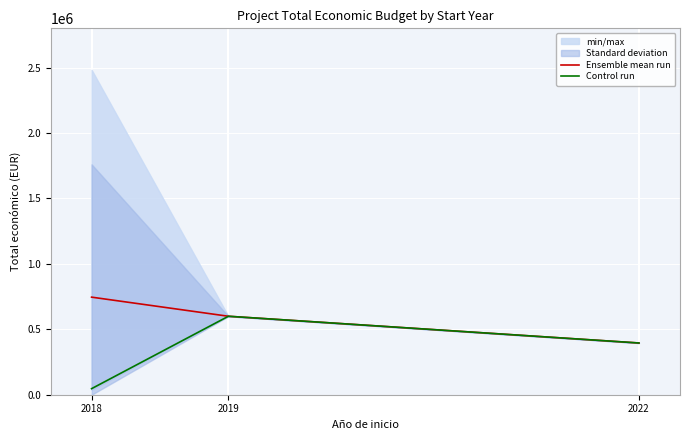

What value does the Control run series have at 2022?

395340.0